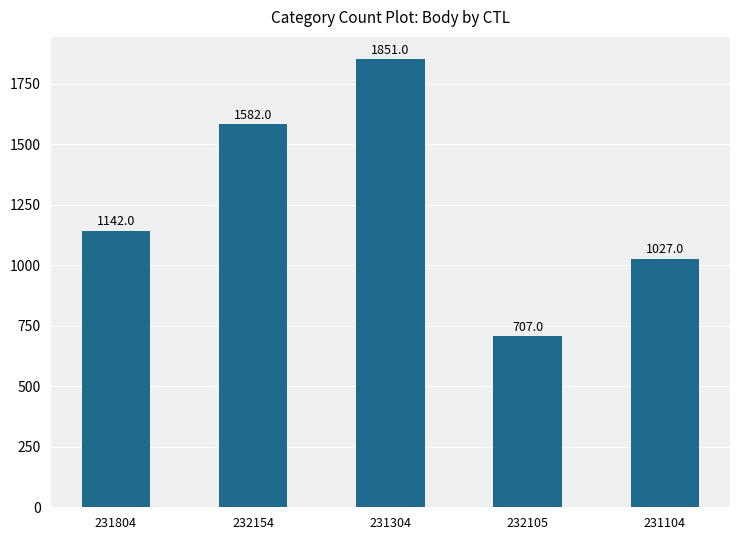

Is it true that the value at 231304 is 1851?

True